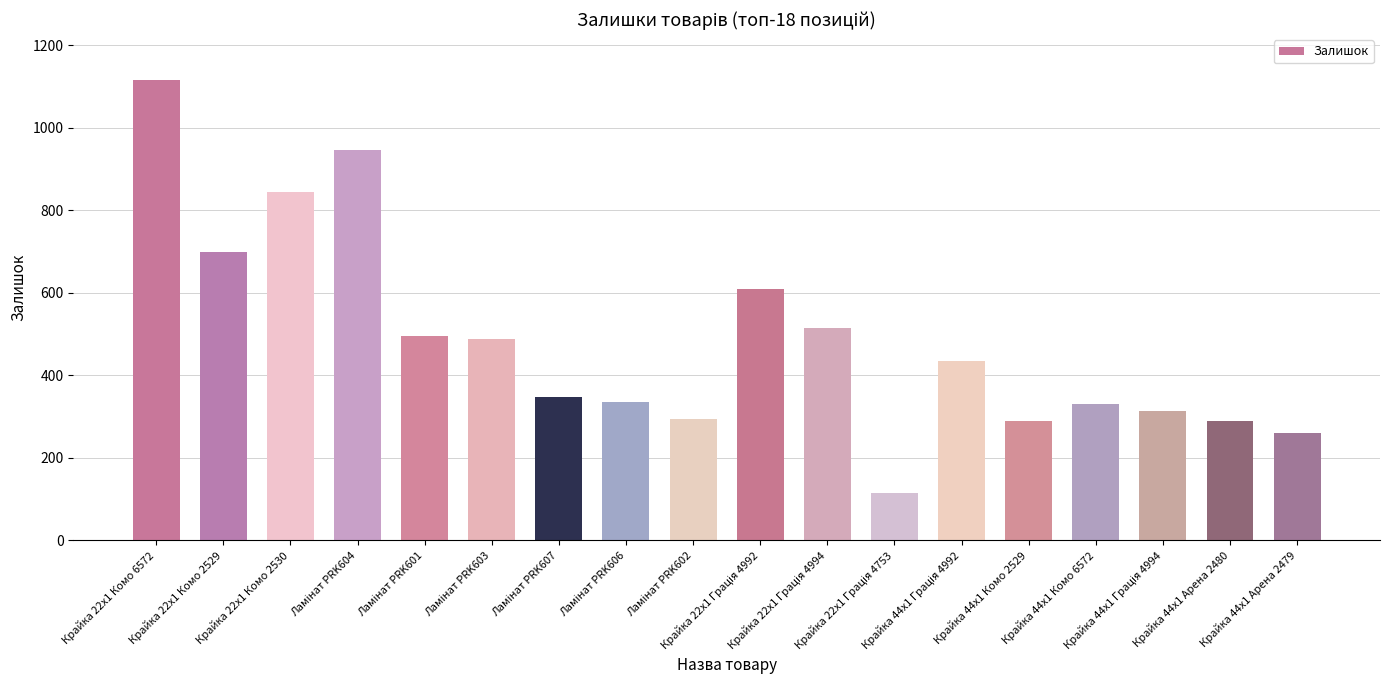

What is the label of the 5th bar from the right?

Крайка 44x1 Комо 2529